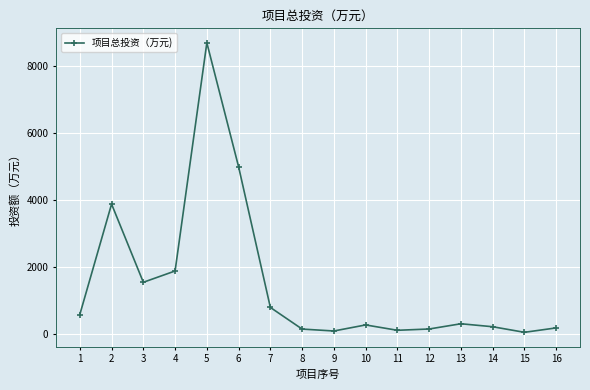

Approximately how many times larger is the value at 5 compared to 3?

5.7